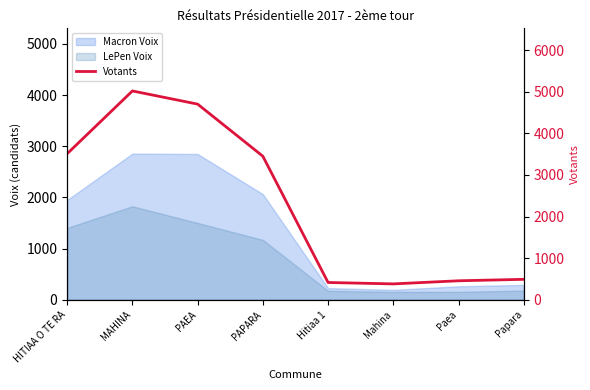

At which category does the chart reach its peak across all series?

MAHINA